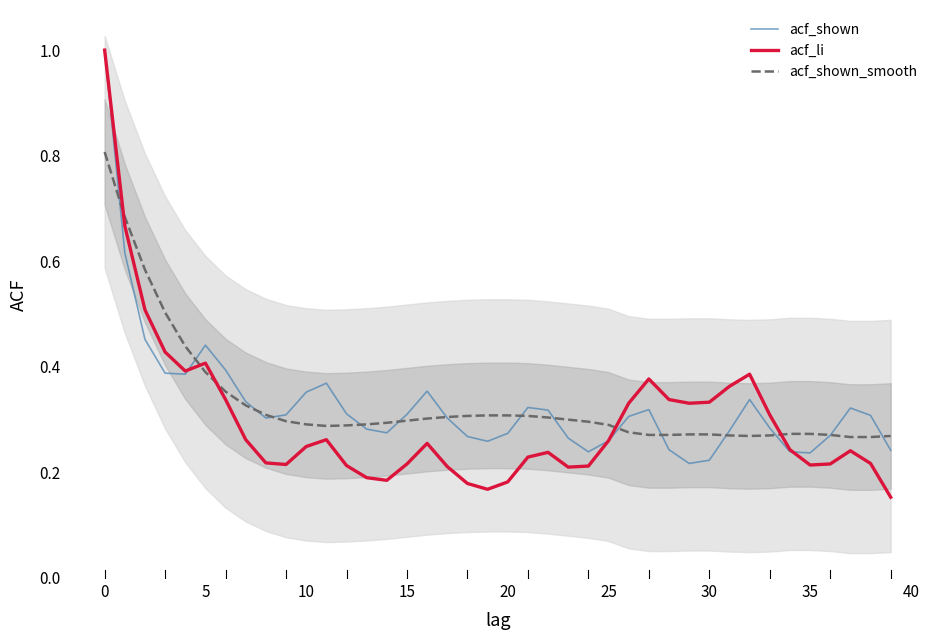

At which label is acf_shown_smooth closest to 0?

37